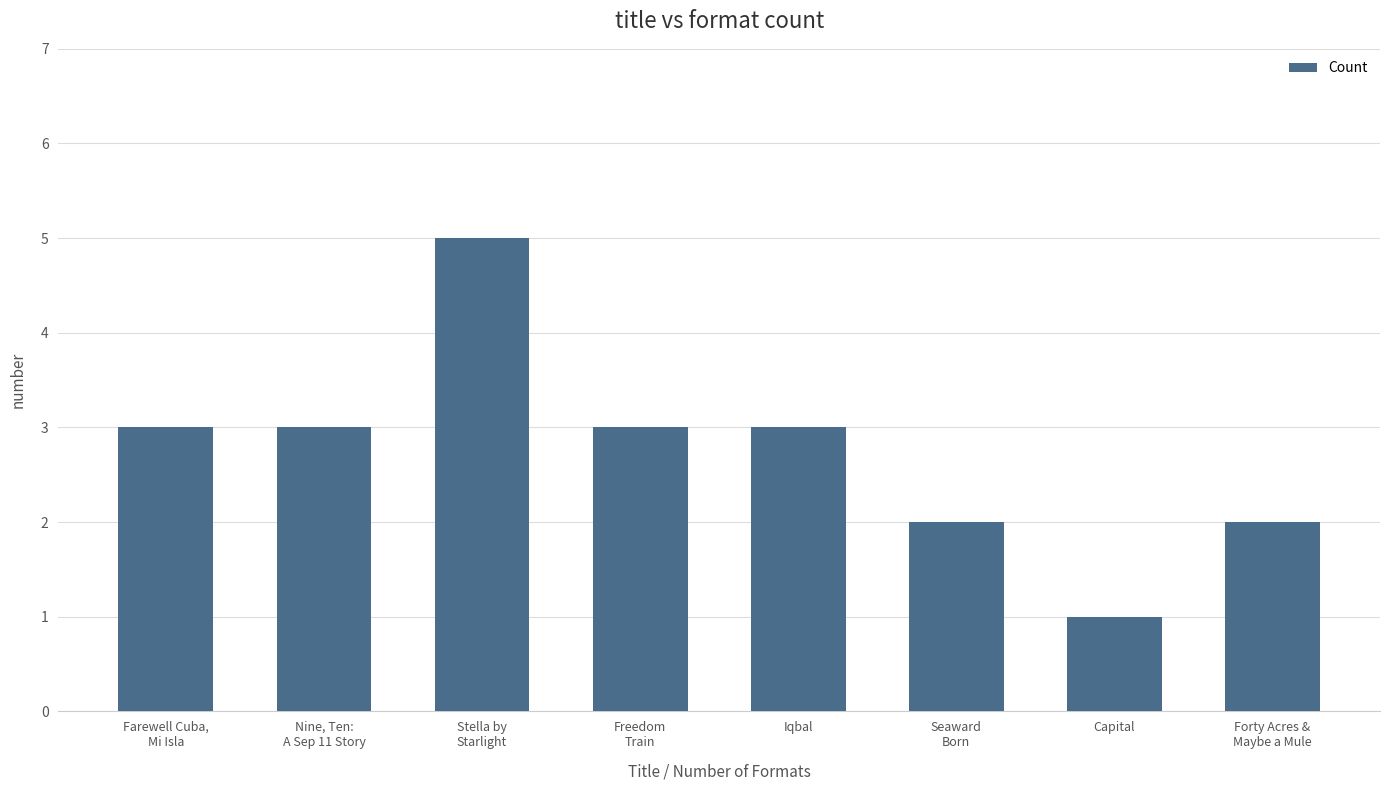

How many series are shown in this chart?

1